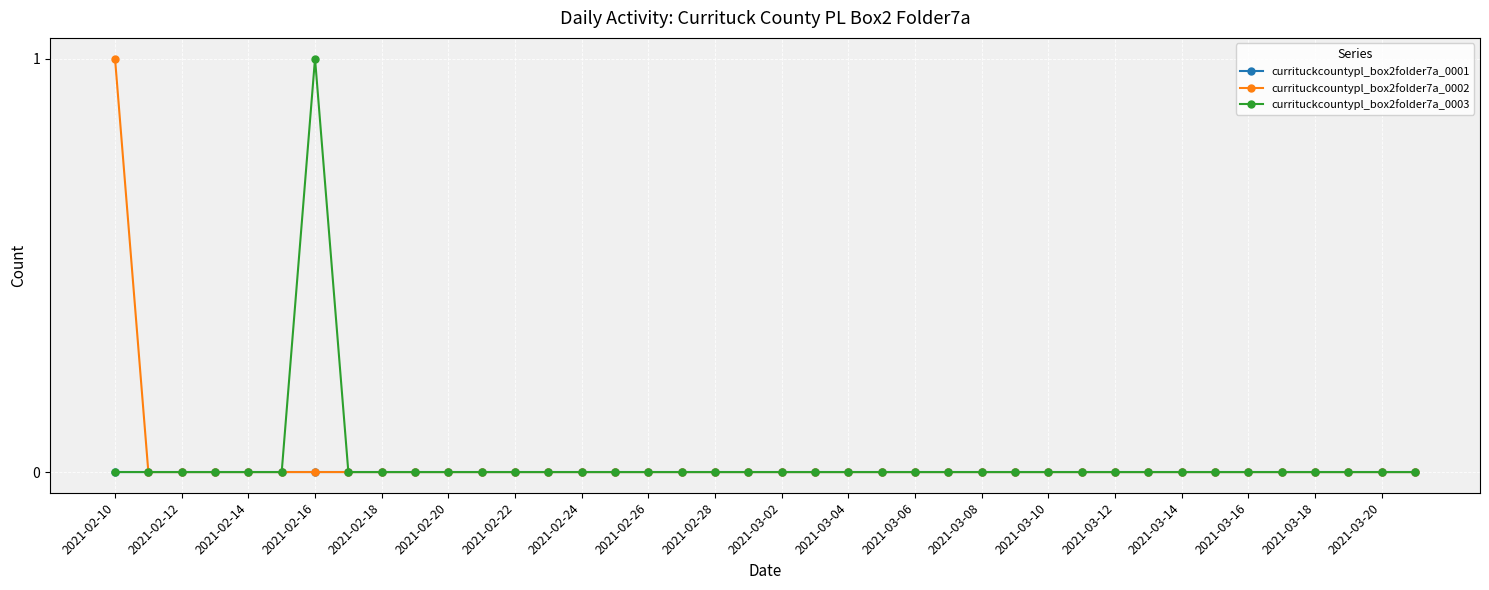

Reading left to right, extract all data points from this chart.

currituckcountypl_box2folder7a_0001: 0	0	0	0	0	0	0	0	0	0	0	0	0	0	0	0	0	0	0	0	0	0	0	0	0	0	0	0	0	0	0	0	0	0	0	0	0	0	0	0
currituckcountypl_box2folder7a_0002: 1	0	0	0	0	0	0	0	0	0	0	0	0	0	0	0	0	0	0	0	0	0	0	0	0	0	0	0	0	0	0	0	0	0	0	0	0	0	0	0
currituckcountypl_box2folder7a_0003: 0	0	0	0	0	0	1	0	0	0	0	0	0	0	0	0	0	0	0	0	0	0	0	0	0	0	0	0	0	0	0	0	0	0	0	0	0	0	0	0